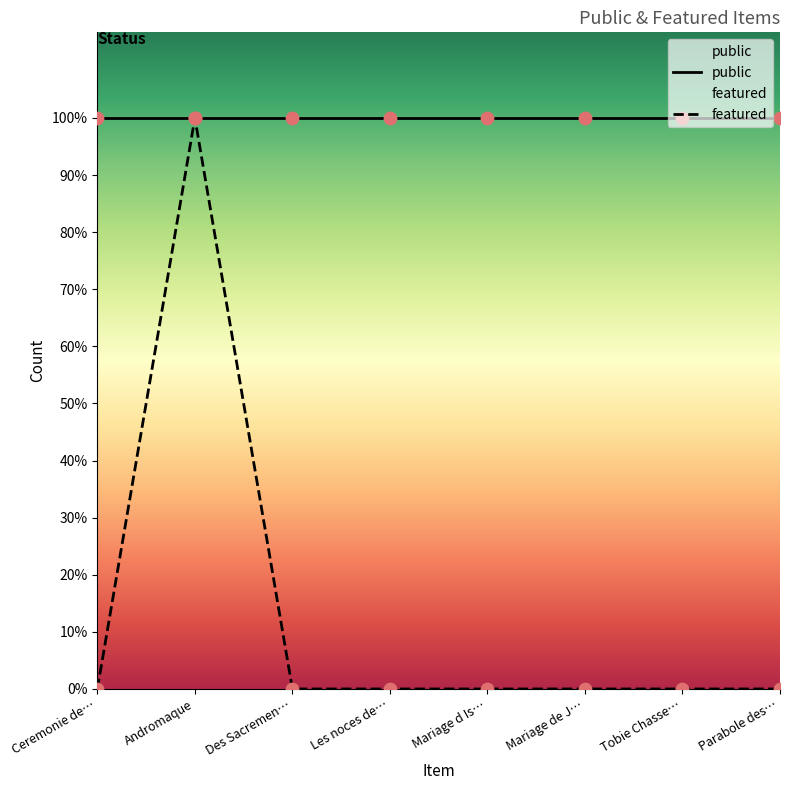

At how many categories does at least one series exceed 0?

8